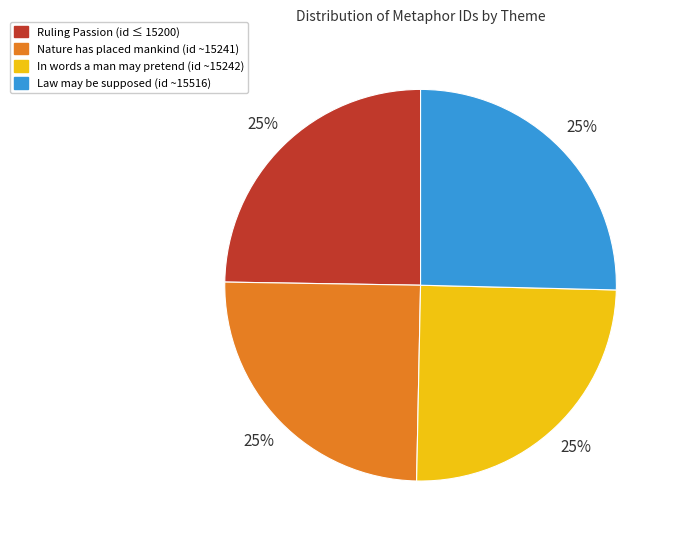

Count the number of slices in the pie.

4